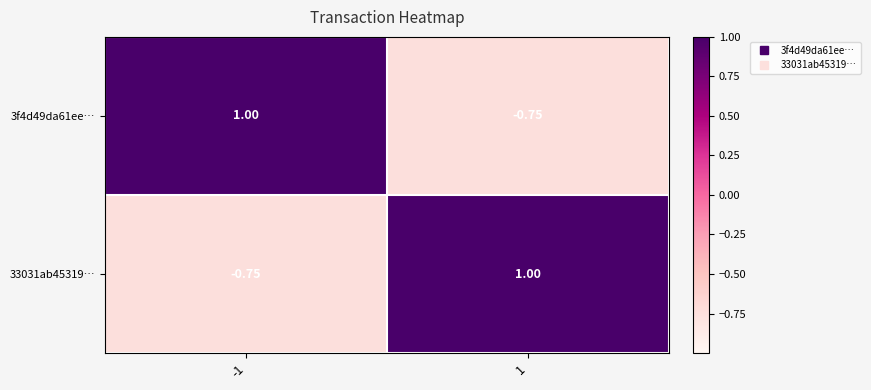

At how many categories does at least one series exceed 0?

2